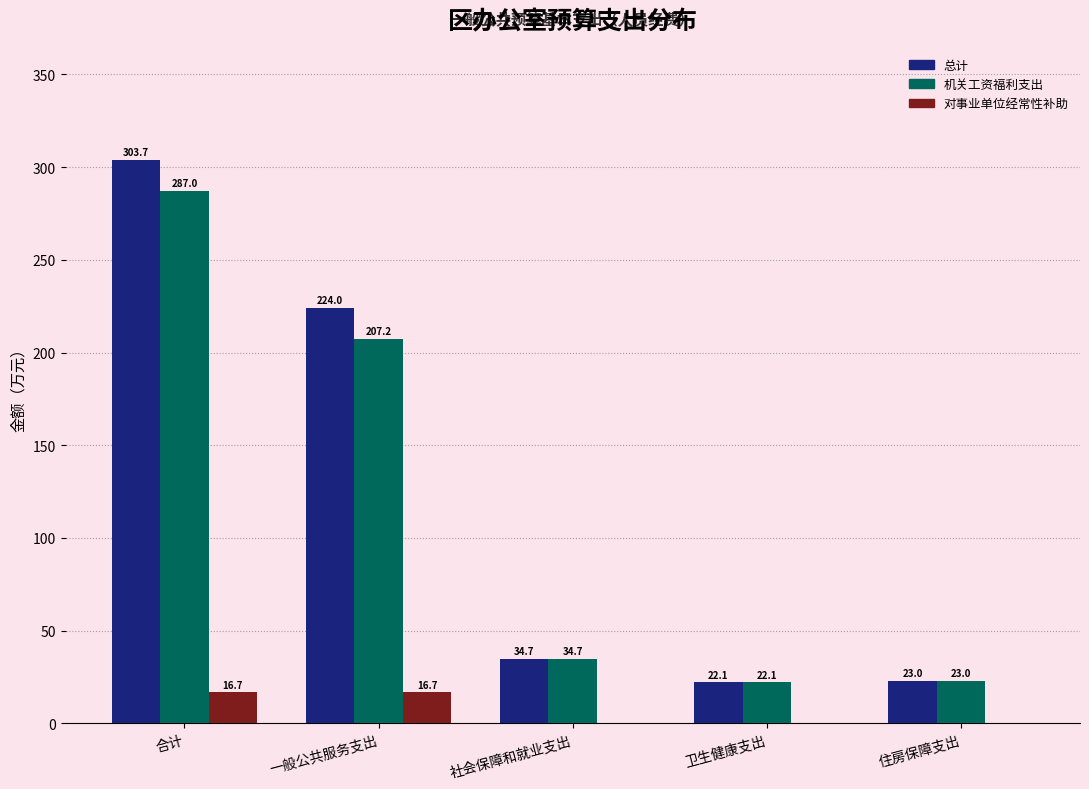

Reading left to right, extract all data points from this chart.

总计: 合计=303.7	一般公共服务支出=224.0	社会保障和就业支出=34.7	卫生健康支出=22.1	住房保障支出=23.0
机关工资福利支出: 合计=287.0	一般公共服务支出=207.2	社会保障和就业支出=34.7	卫生健康支出=22.1	住房保障支出=23.0
对事业单位经常性补助: 合计=16.7	一般公共服务支出=16.7	社会保障和就业支出=0.0	卫生健康支出=0.0	住房保障支出=0.0